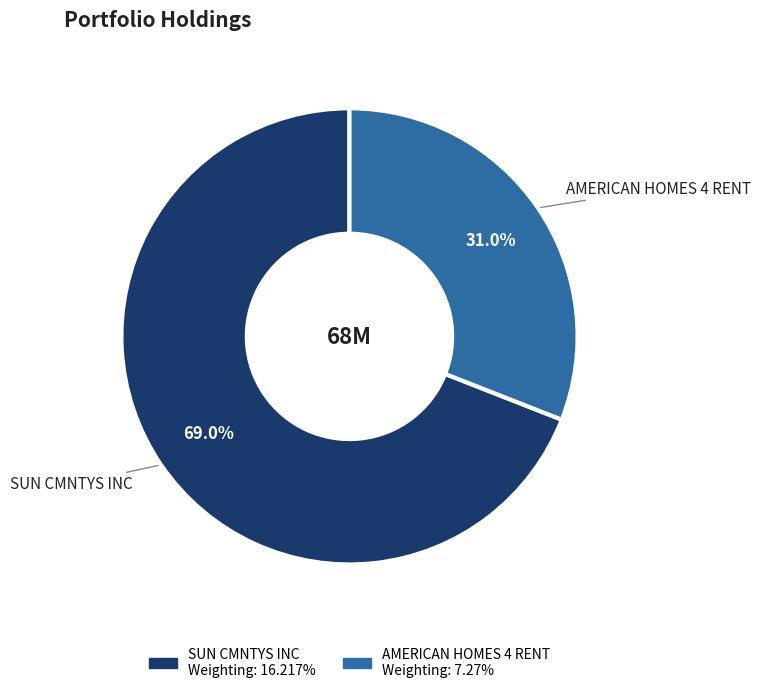

To the nearest percent, what is the difference between the SUN CMNTYS INC and AMERICAN HOMES 4 RENT slice percentages?

38%